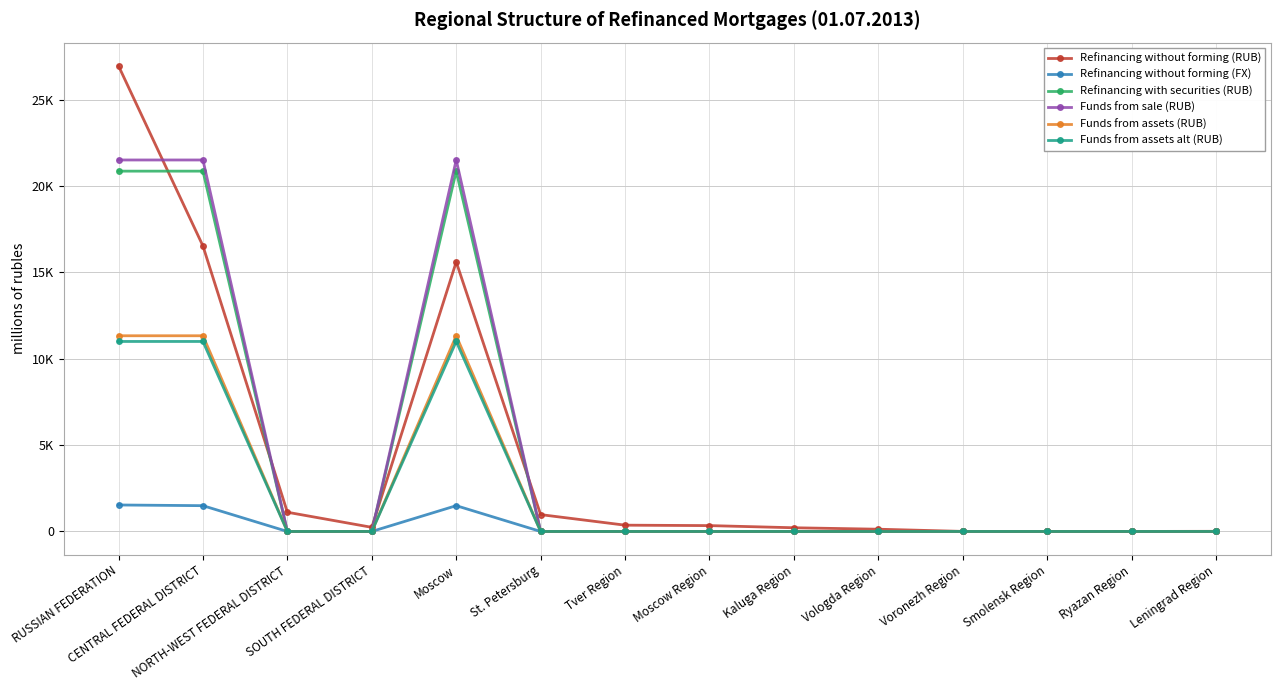

Between RUSSIAN FEDERATION and Voronezh Region, which is larger?

RUSSIAN FEDERATION